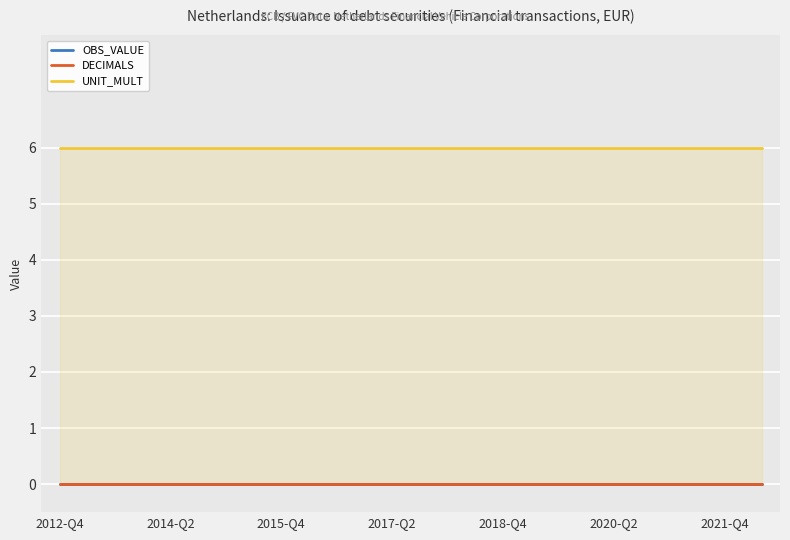

At 19, list the series in order from largest to smallest.

UNIT_MULT, OBS_VALUE, DECIMALS